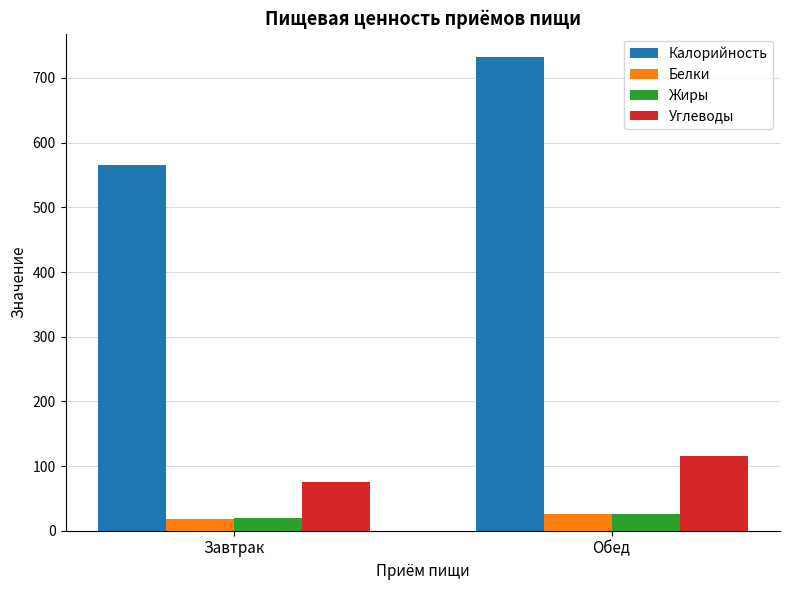

Read the Калорийность value at Обед.

732